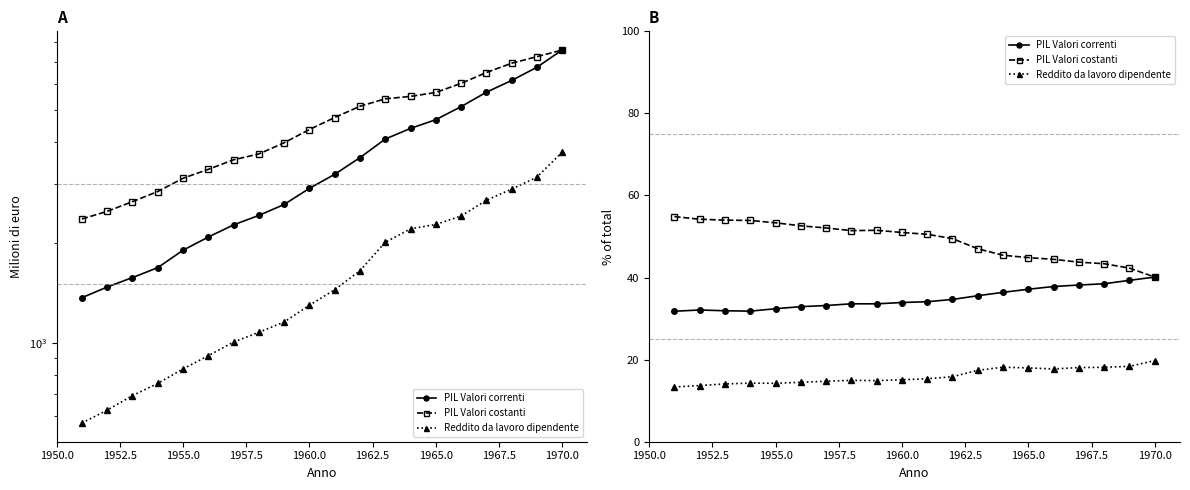

True or false: Reddito da lavoro dipendente and PIL Valori costanti cross at least once.

False